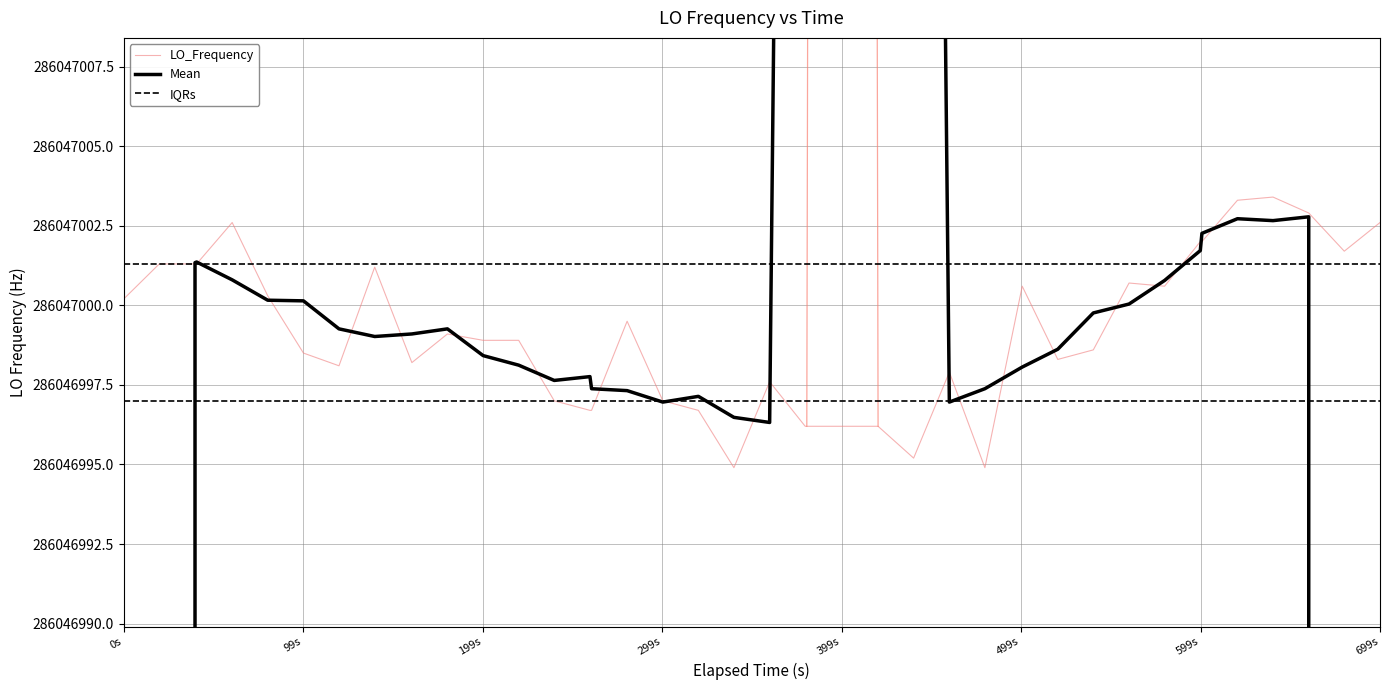

After their last crossing, which series has the higher values: LO_Frequency or IQRs?

LO_Frequency